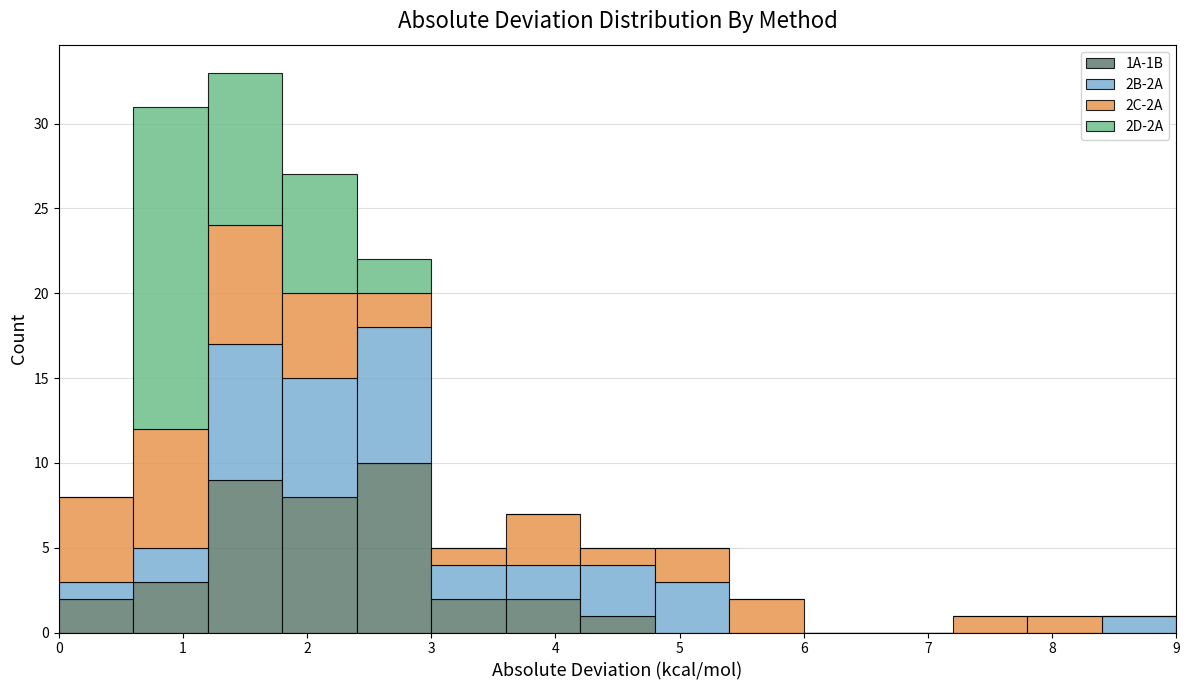

Reading left to right, transcribe this chart: for each stacked bar, give the range it covers on the x-axis and its total height. The values are not printed on the chart, so give them approximately, as read against the axis.

0.0 to 0.6: 8
0.6 to 1.2: 31
1.2 to 1.8: 33
1.8 to 2.4: 27
2.4 to 3.0: 22
3.0 to 3.6: 5
3.6 to 4.2: 7
4.2 to 4.8: 5
4.8 to 5.4: 5
5.4 to 6.0: 2
6.0 to 6.6: 0
6.6 to 7.2: 0
7.2 to 7.8: 1
7.8 to 8.4: 1
8.4 to 9.0: 1